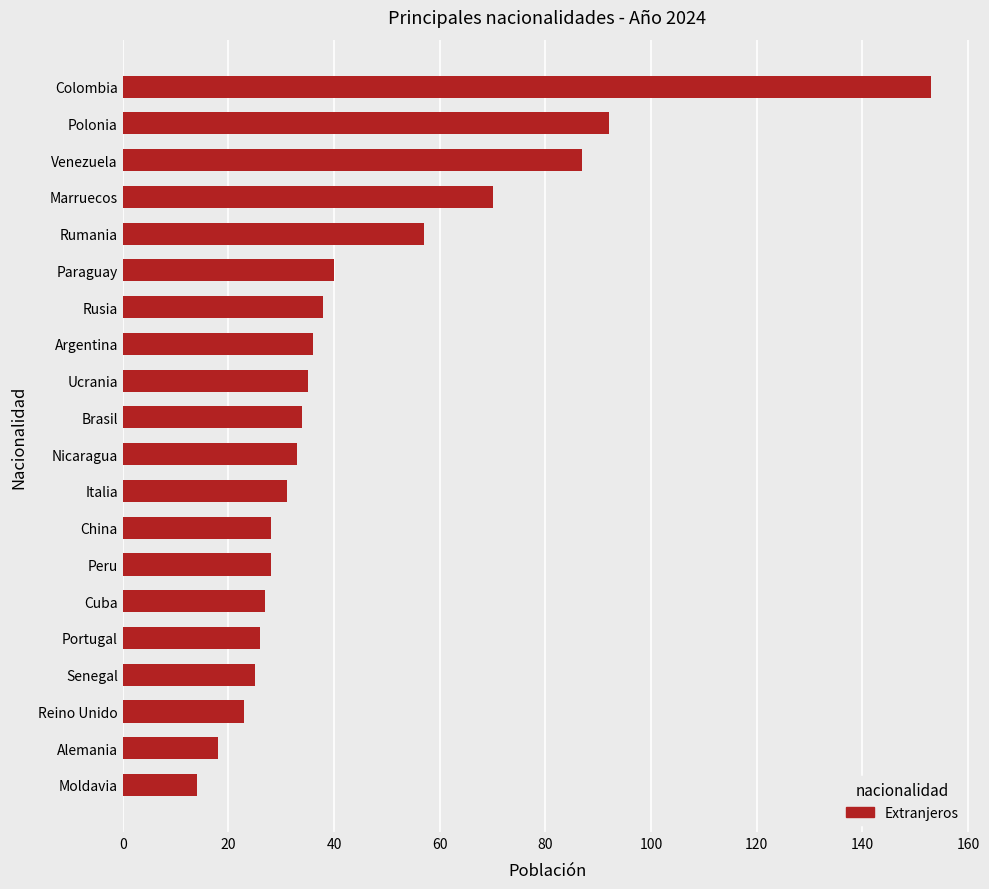

Reading top to bottom, transcribe all the data shown in this chart.

153	92	87	70	57	40	38	36	35	34	33	31	28	28	27	26	25	23	18	14